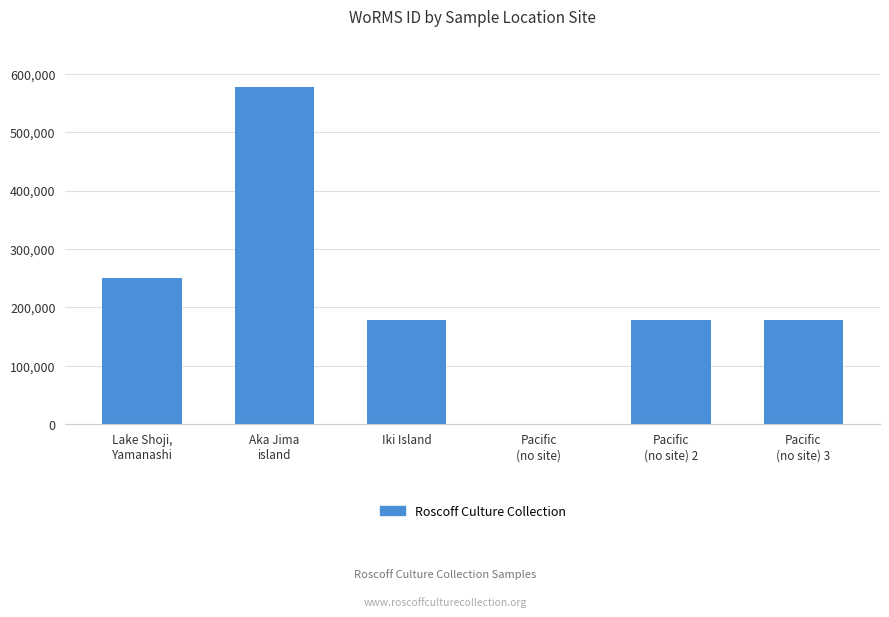

How many values are between 178583 and 249711?

4